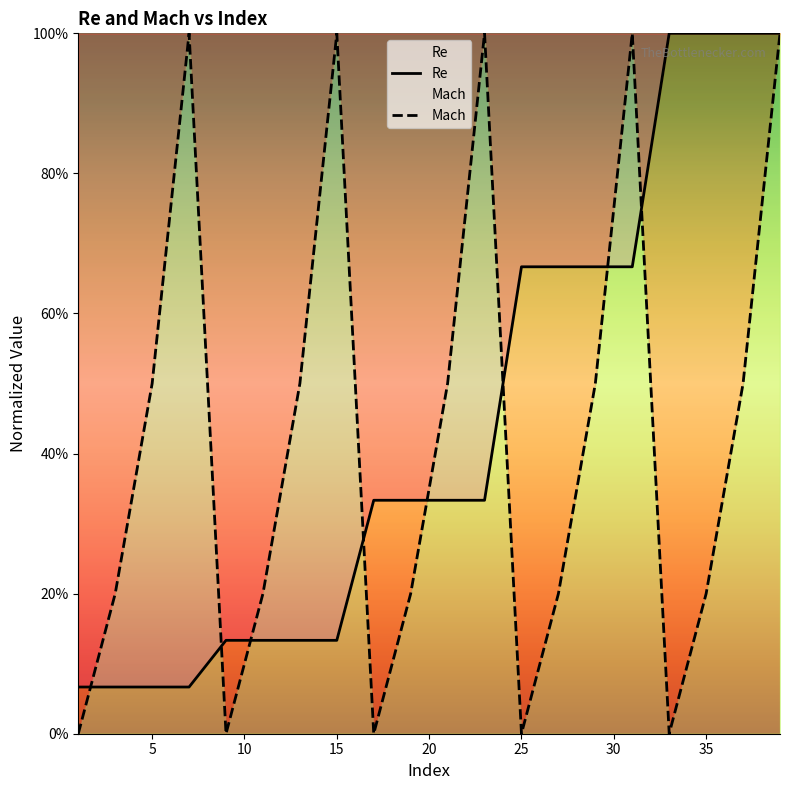

What value does the Re series have at 31?

0.7